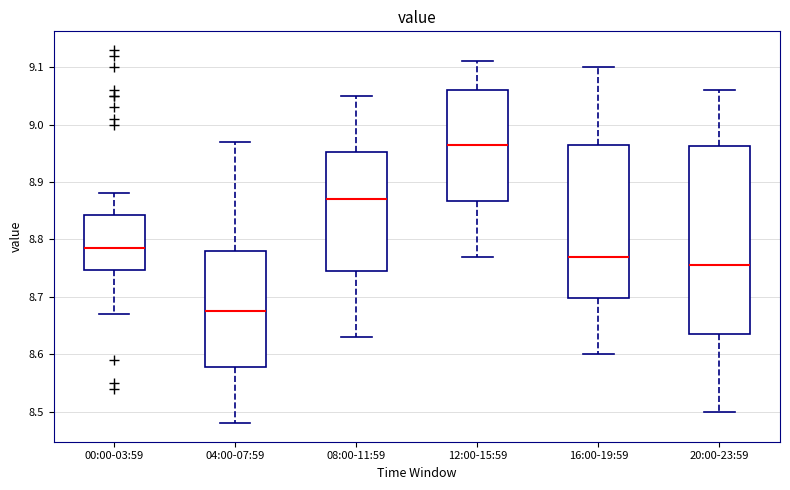

Which box is the tallest, from its lower edge to its upper edge?

20:00-23:59